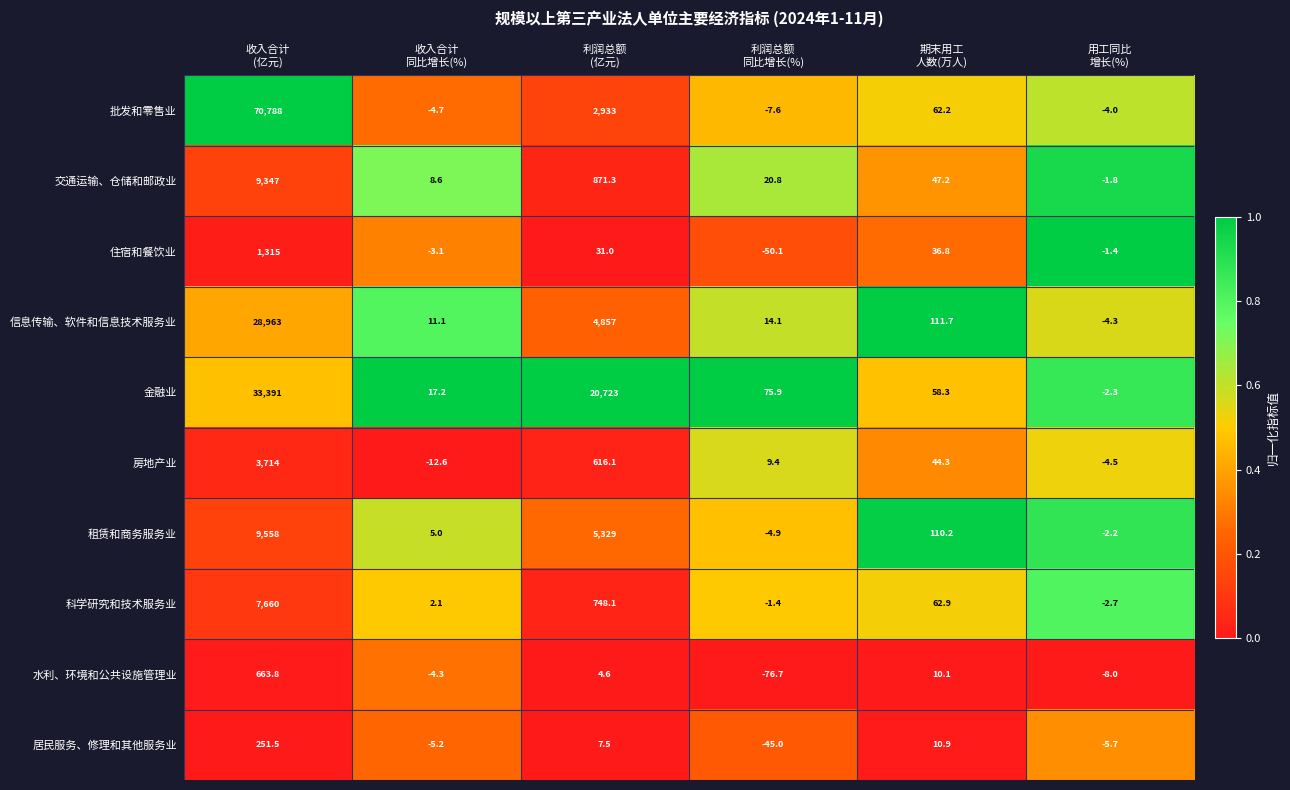

List the series in order of their peak value, lowest first.

居民服务、修理和其他服务业, 水利、环境和公共设施管理业, 住宿和餐饮业, 房地产业, 科学研究和技术服务业, 交通运输、仓储和邮政业, 租赁和商务服务业, 信息传输、软件和信息技术服务业, 金融业, 批发和零售业